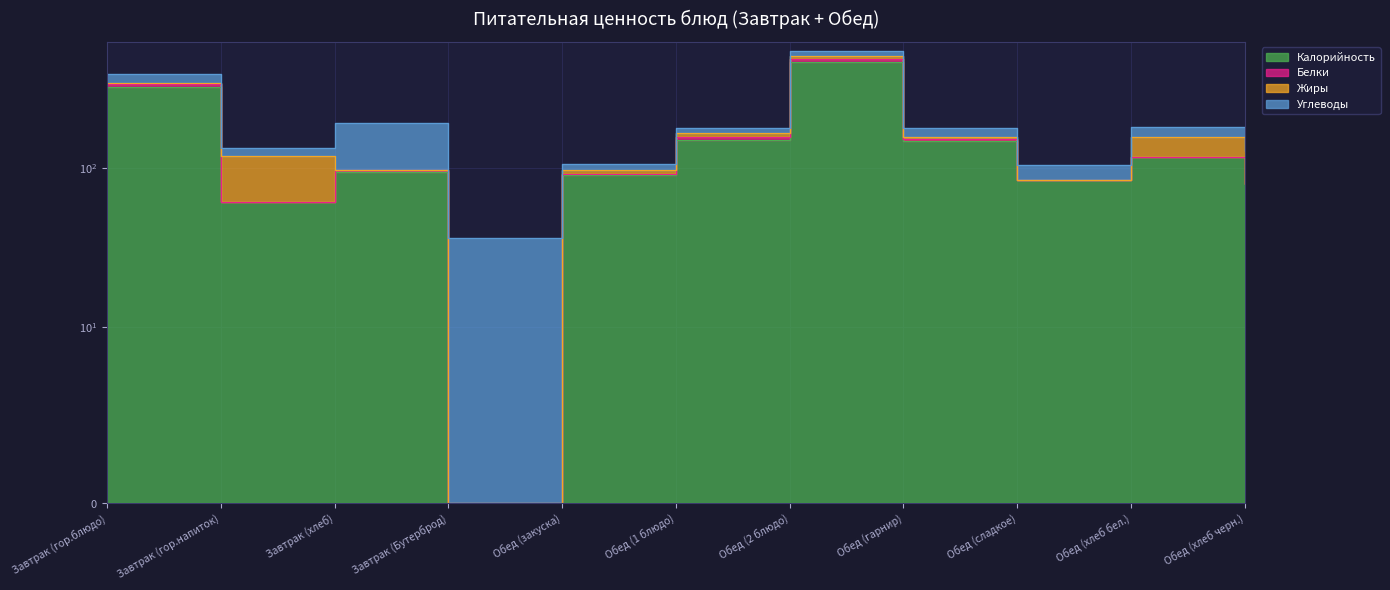

Rank the series by their maximum value, from highest to lowest.

Калорийность, Углеводы, Жиры, Белки